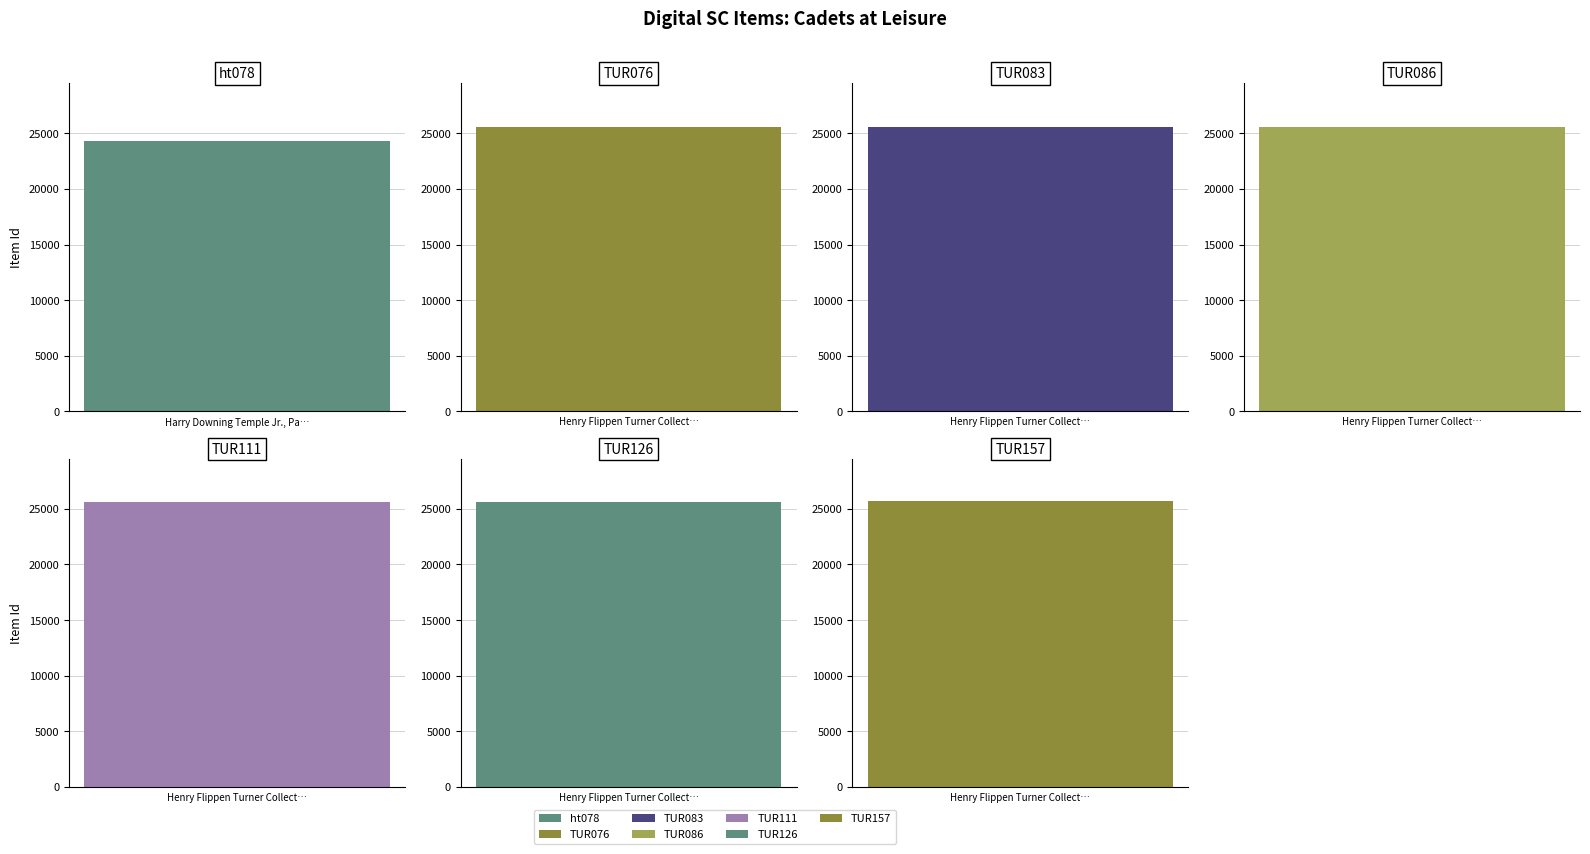

Approximately how many times larger is the value at TUR126 compared to TUR111?

1.0